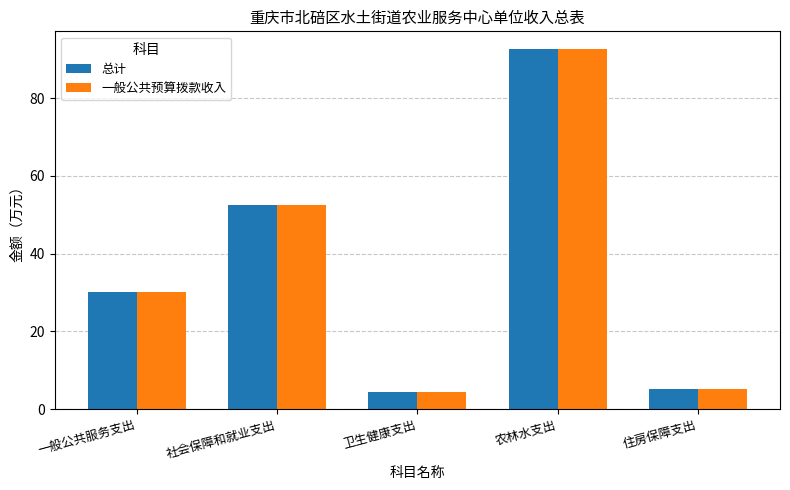

How many groups of bars are there?

5